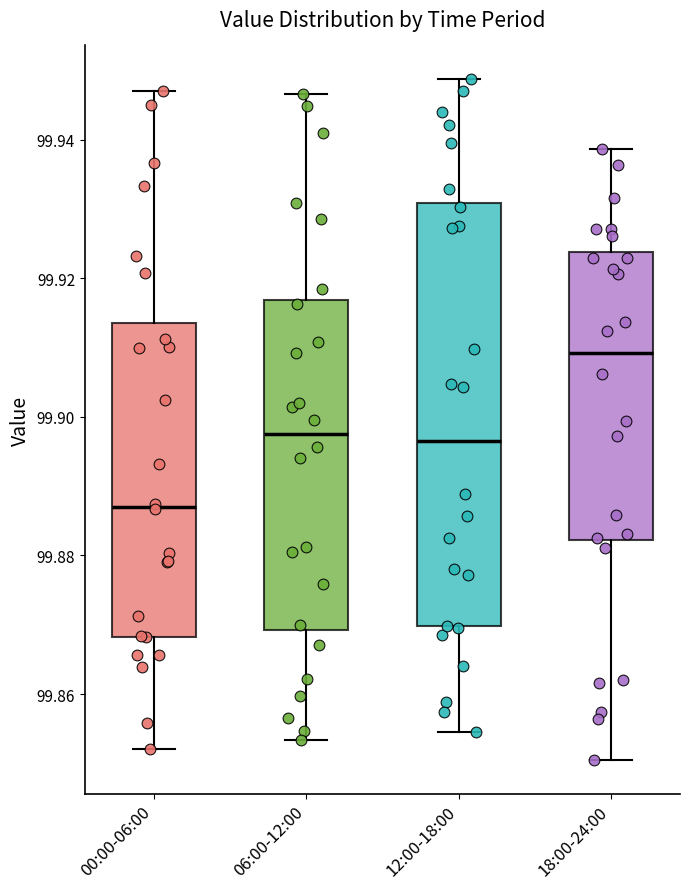

Comparing the boxes themselves (not the whiskers), which one is the tallest?

12:00-18:00